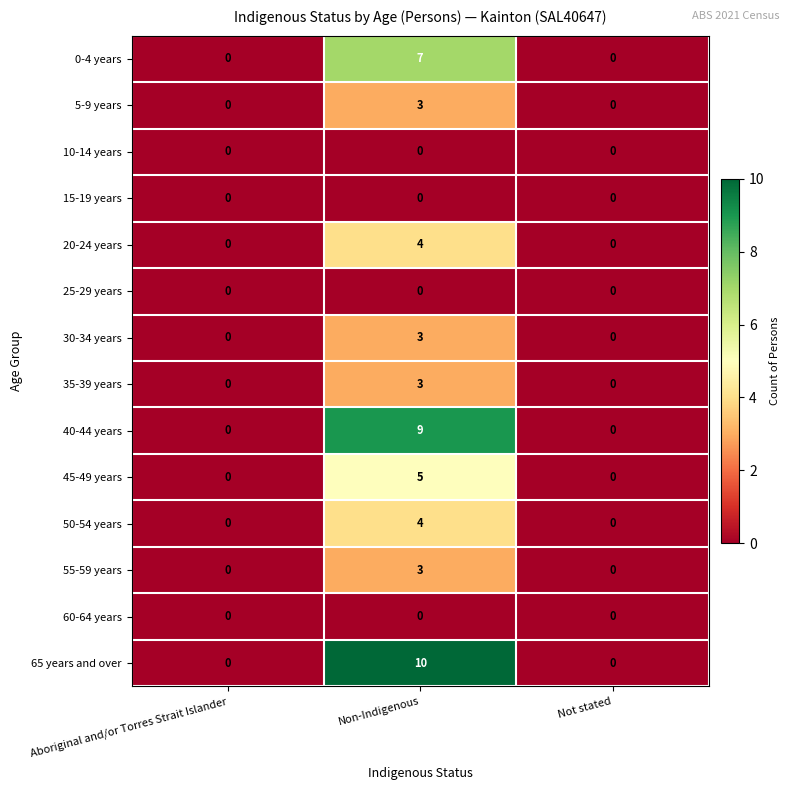

Read the 0-4 years value at Non-Indigenous.

7